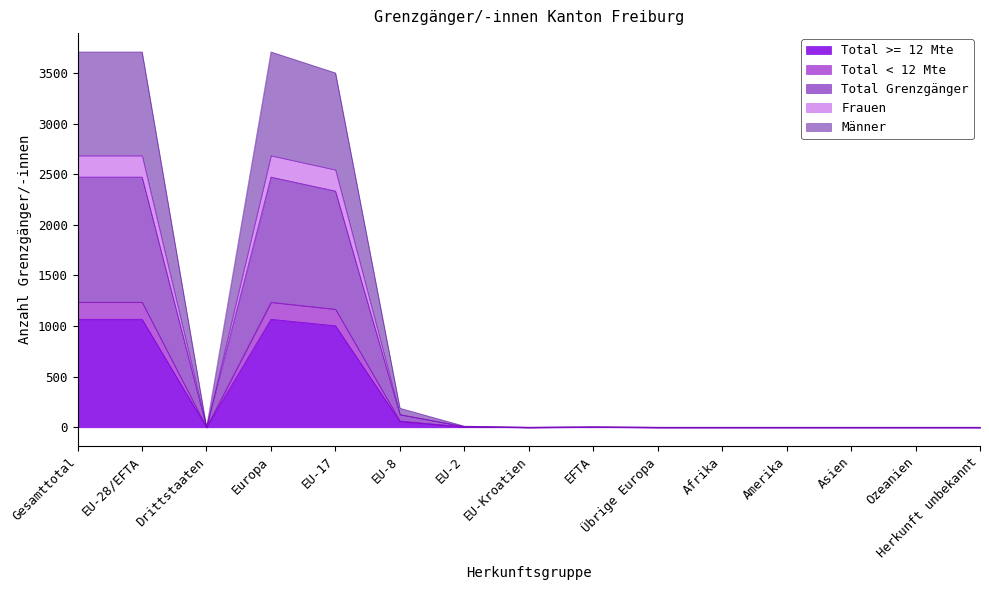

Which series changed the most between Gesamttotal and EU-28/EFTA?

Total >= 12 Mte